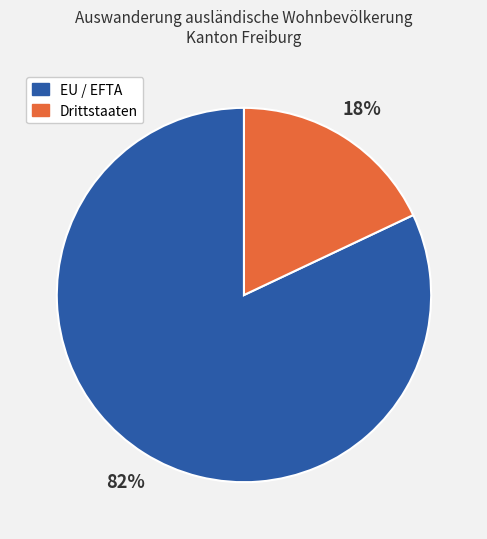

Is it true that EU / EFTA is 82% of the pie?

True